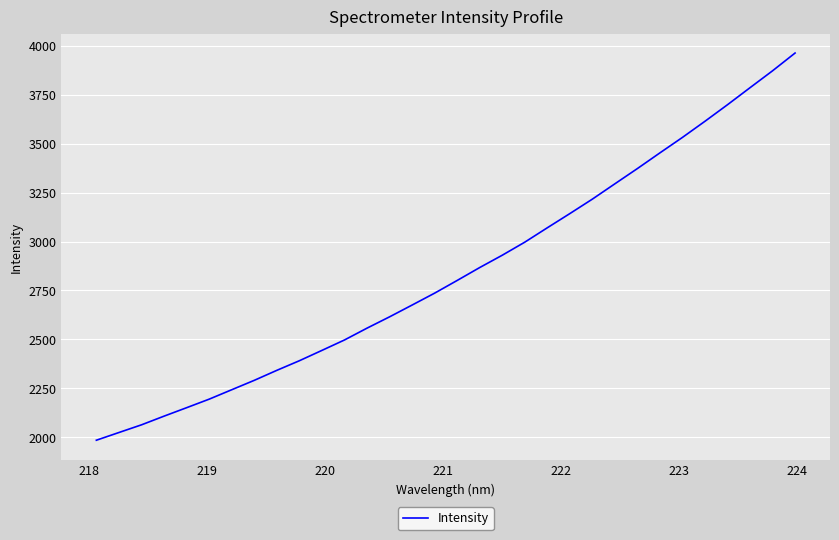

What is the greatest value displayed?

3962.6